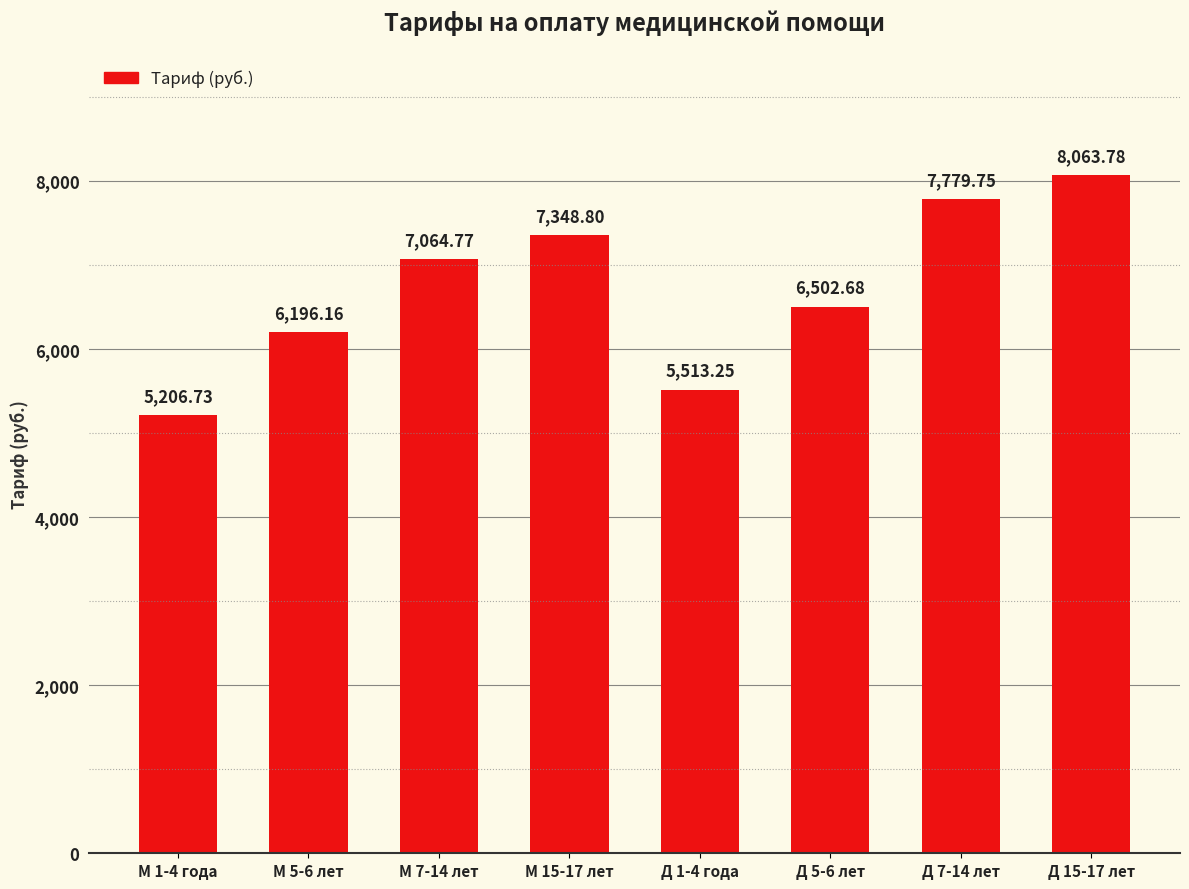

Are the bars grouped side by side (vs. stacked)?

No